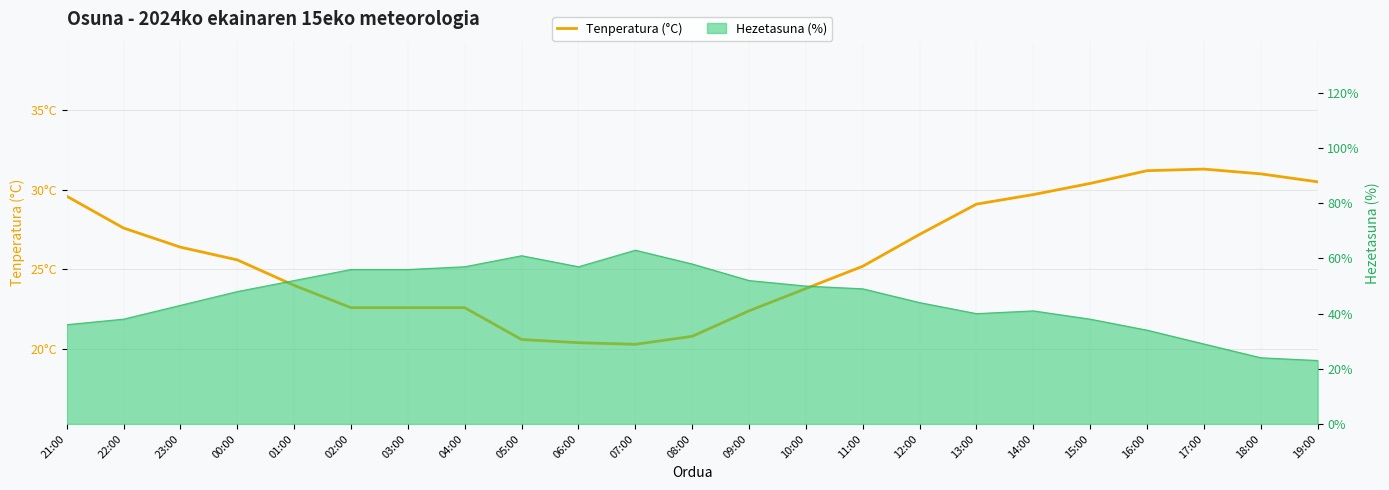

What is the average value?

25.9